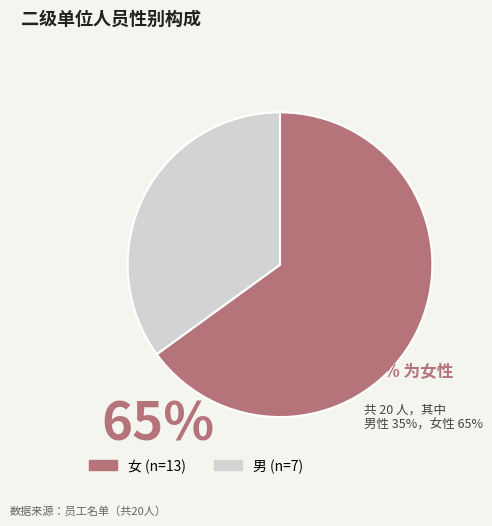

What is the smallest slice in the pie chart?

男